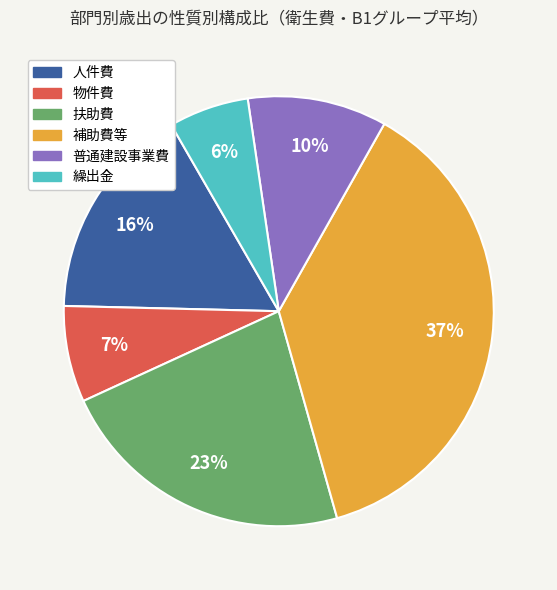

True or false: 補助費等 accounts for 37% of the total.

True